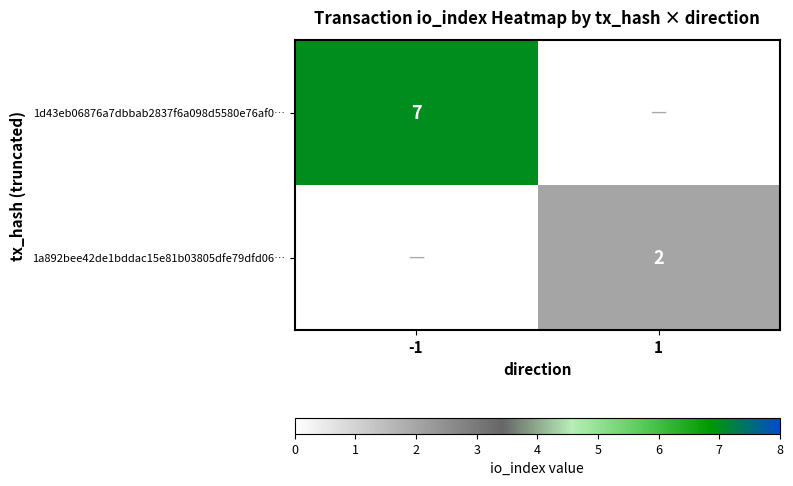

Is it true that 1d43eb06876a7dbbab2837f6a098d5580e76af0… equals 3 at -1?

False